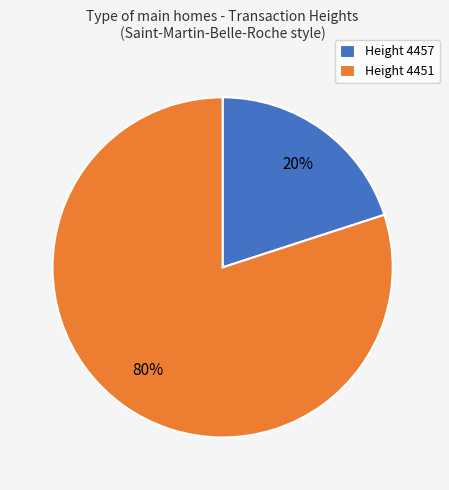

Between Height 4451 and Height 4457, which is larger?

Height 4451